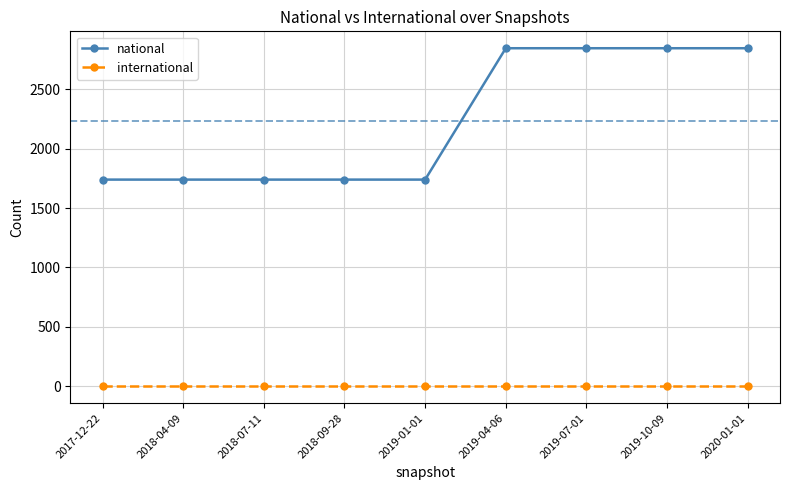

Reading left to right, what are all the values shown in this chart?

national: 1740	1740	1740	1740	1740	2846	2846	2846	2846
international: 0	0	0	0	0	0	0	0	0